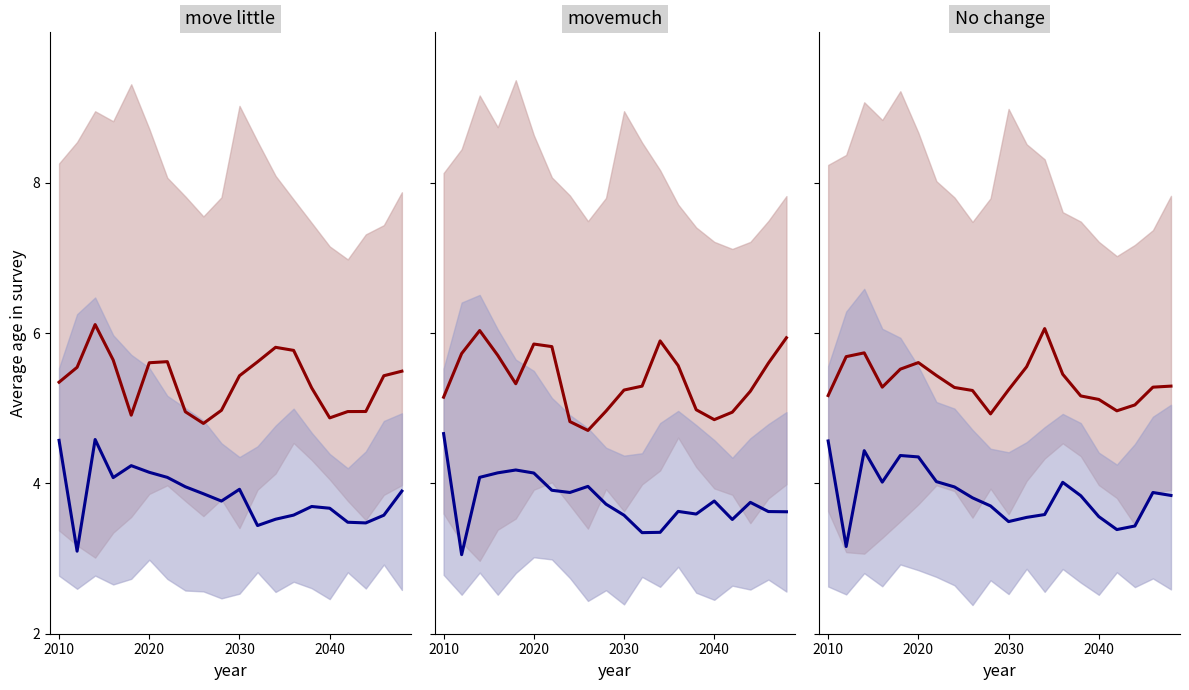

How many interior local peaks does the blue center series have?

4